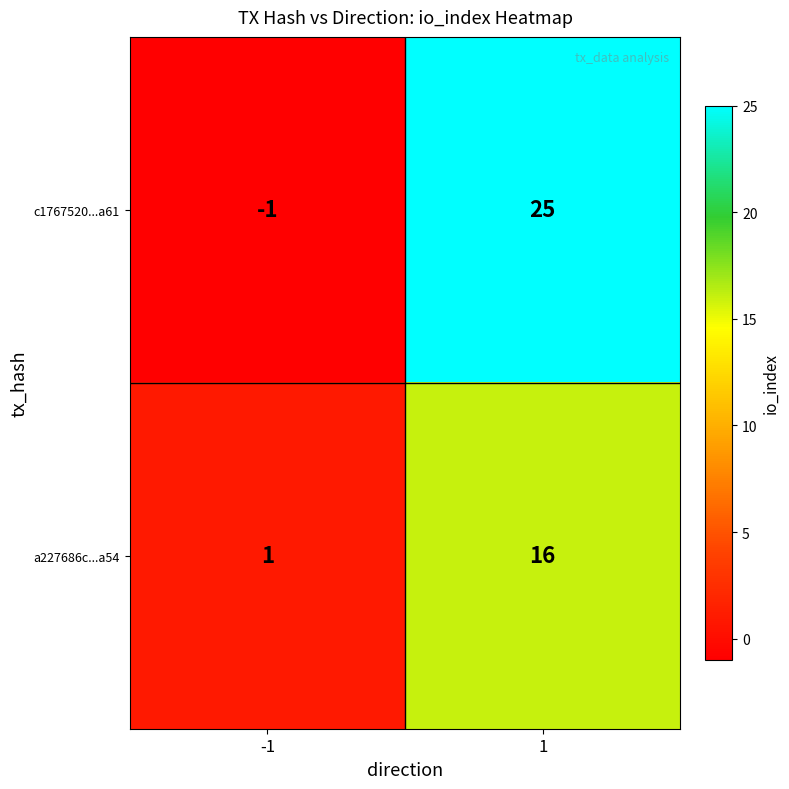

How many data points does each series have?

2